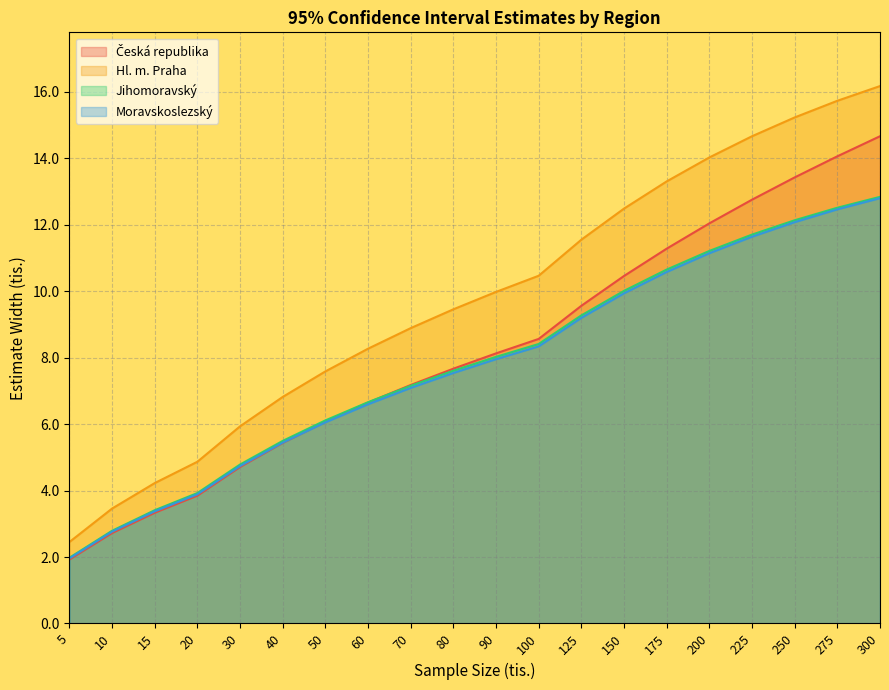

Between 20 and 275, which series saw the biggest shift?

Hl. m. Praha